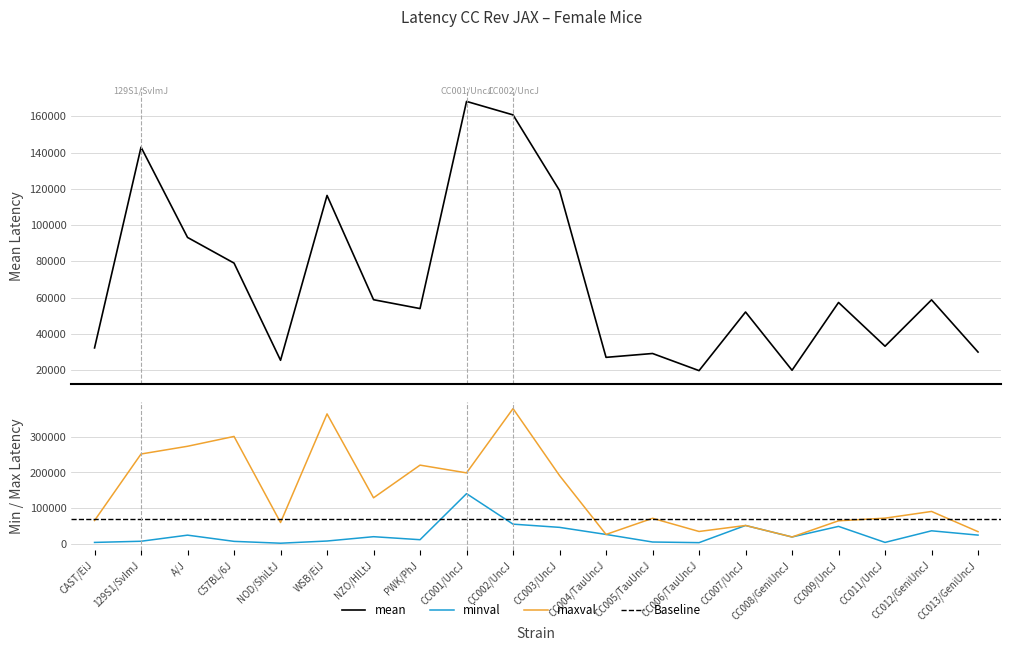

True or false: maxval and mean intersect in this chart.

False